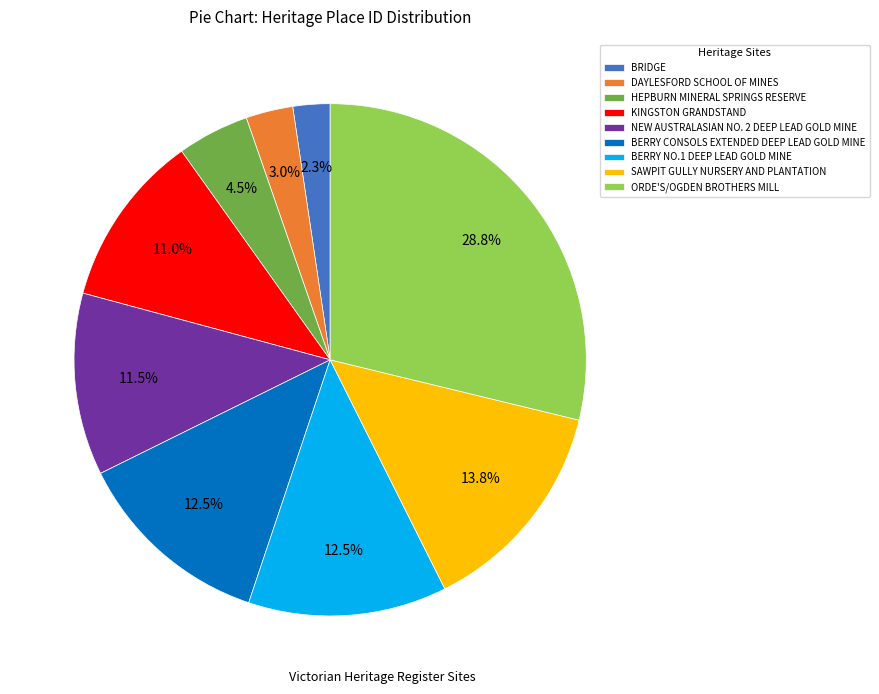

True or false: BRIDGE accounts for 16% of the total.

False